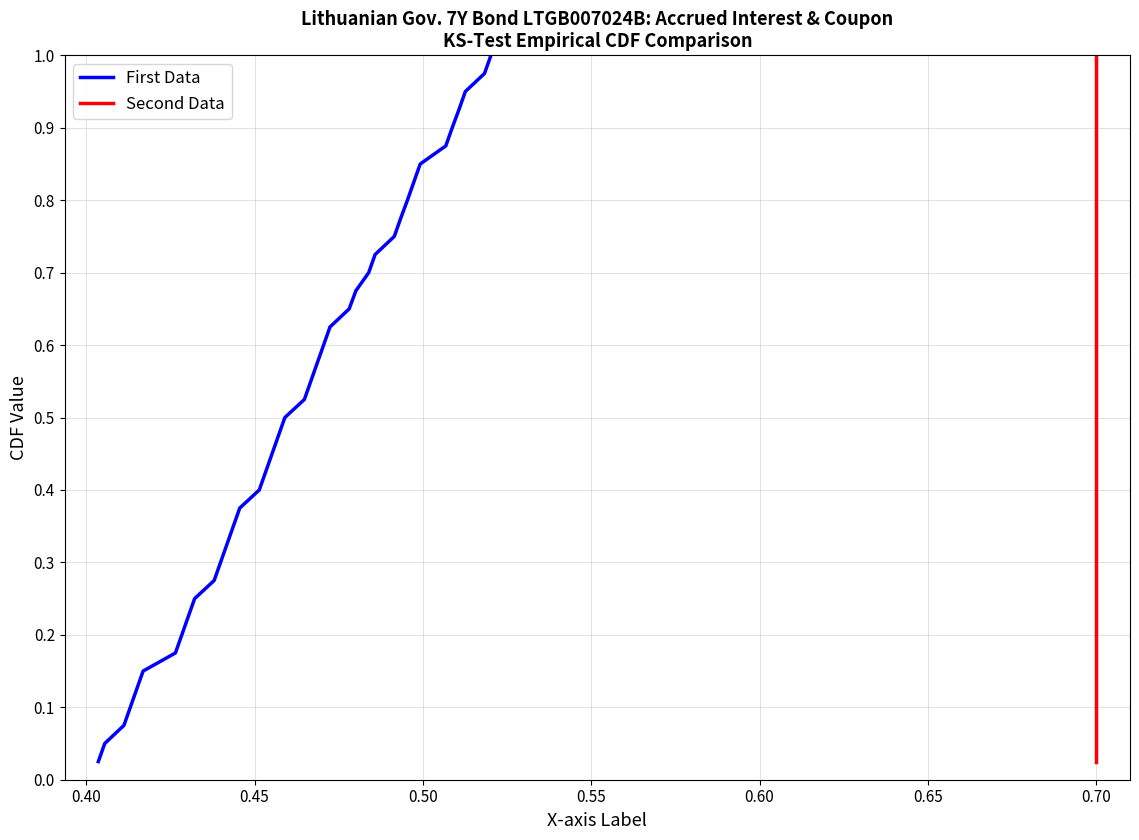

How many data points does each series have?

40